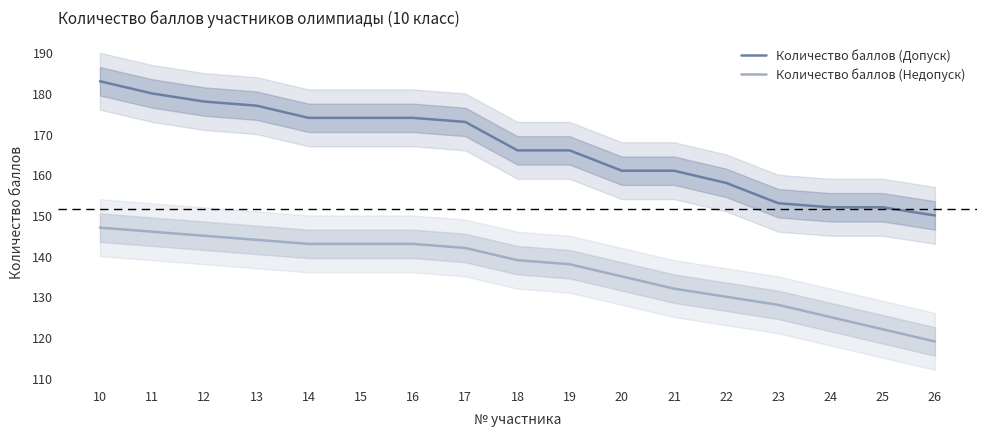

Count the number of categories in the chart.

17